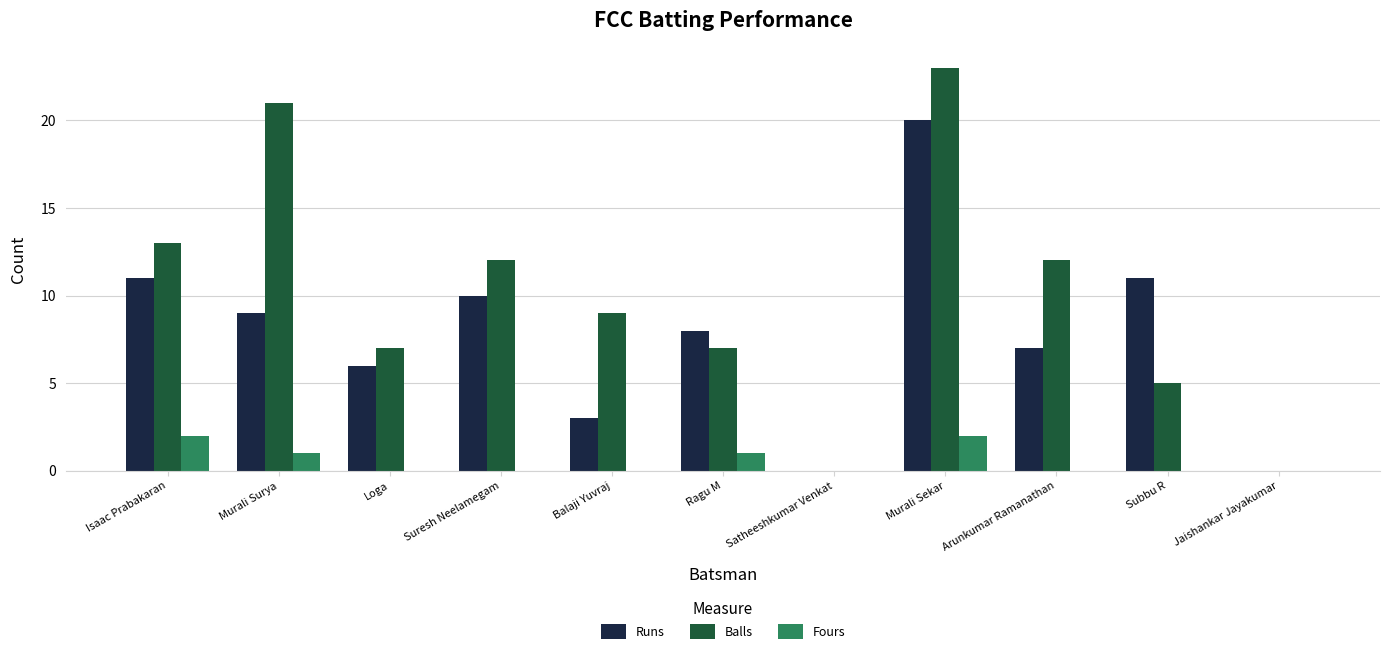

What is the sum of the Balls values at Subbu R and Suresh Neelamegam?

17